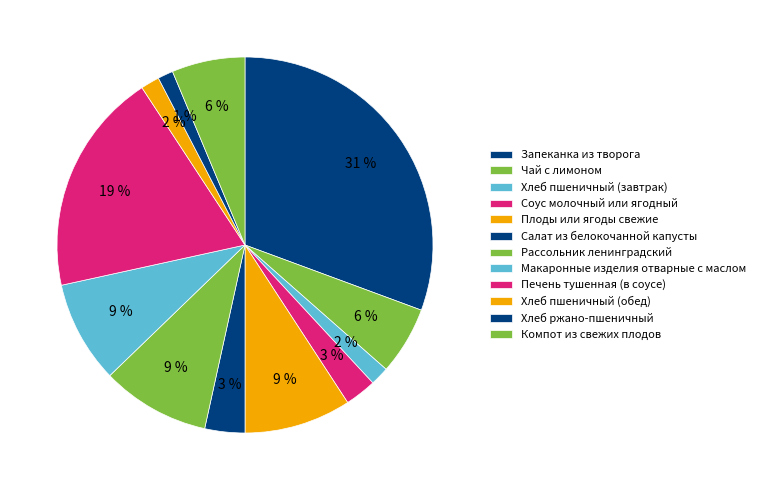

Is it true that Хлеб пшеничный (обед) is 2% of the pie?

True